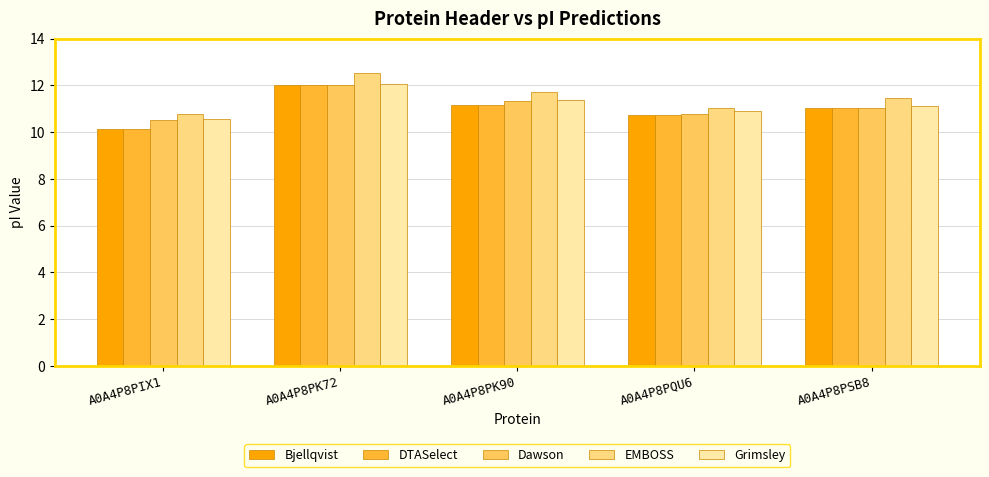

What is the average value of the DTASelect series?

11.0